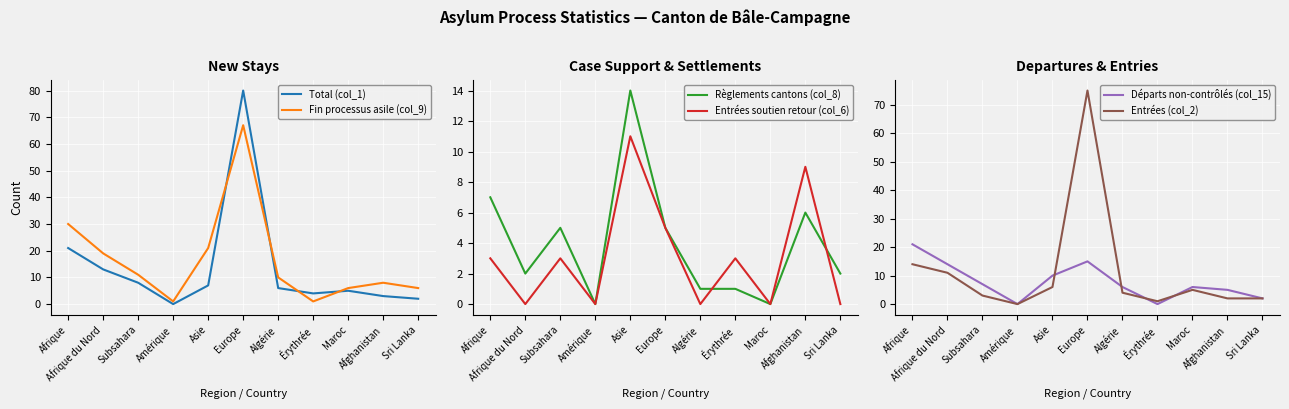

Between Amérique and Asie, which series saw the biggest shift?

Fin processus asile (col_9)